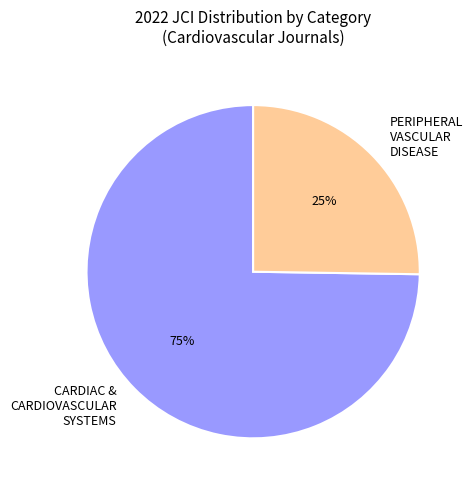

Is there any slice that represents more than half of the pie?

Yes